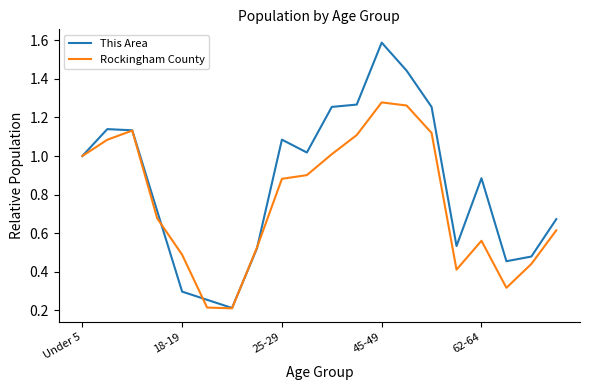

How many lines are shown in the chart?

2